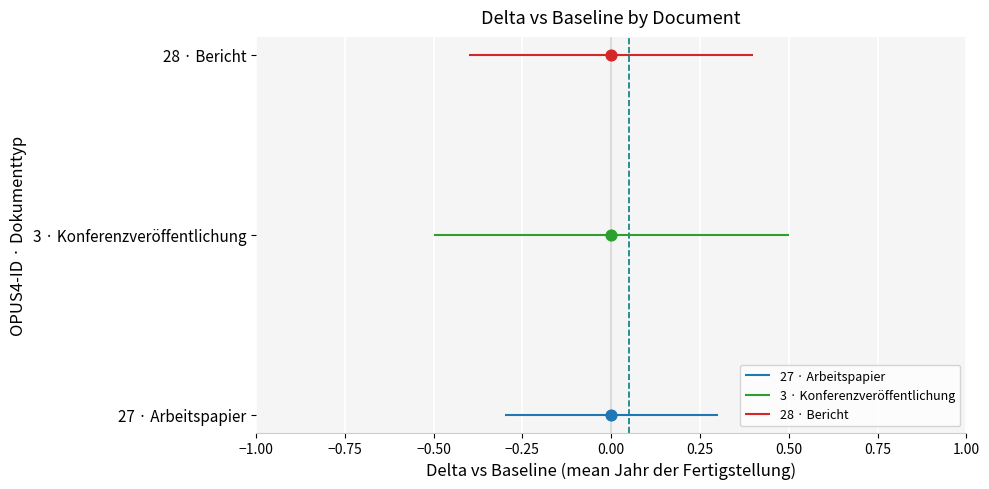

Which series has the widest spread of Y values?

27 · Arbeitspapier